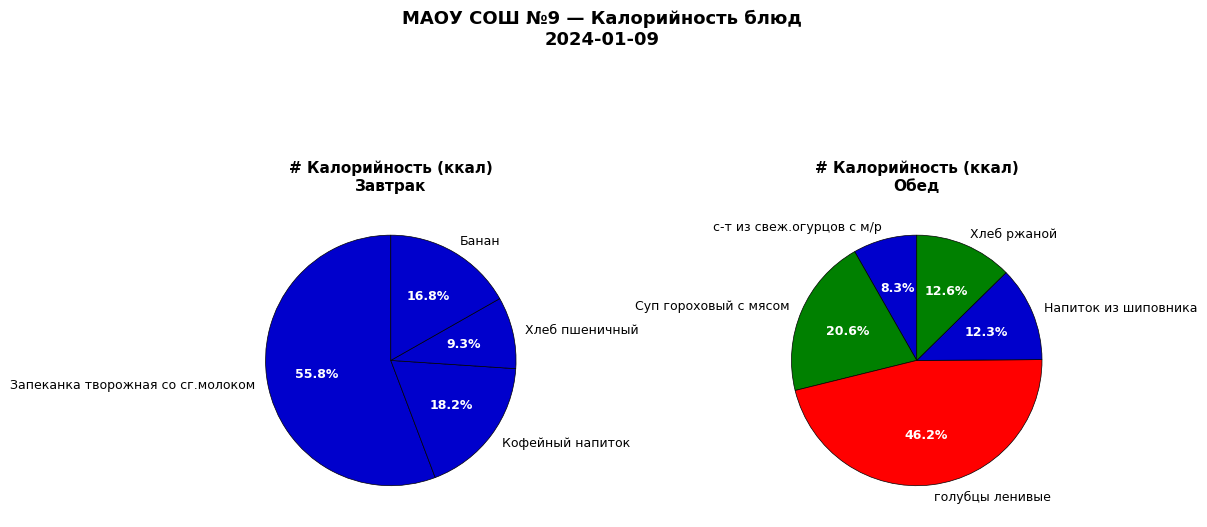

What is the change in value from Запеканка творожная со сг.молоком to с-т из свеж.огурцов с м/р?

-251.7